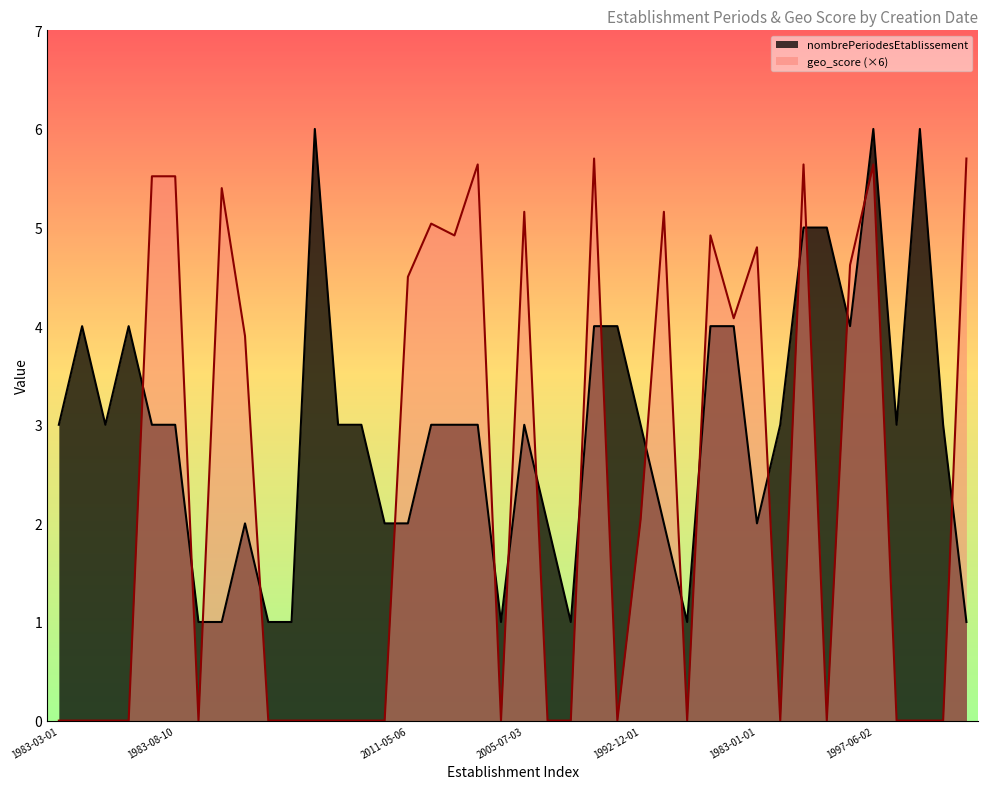

True or false: geo_score (×6) and nombrePeriodesEtablissement cross at least once.

True